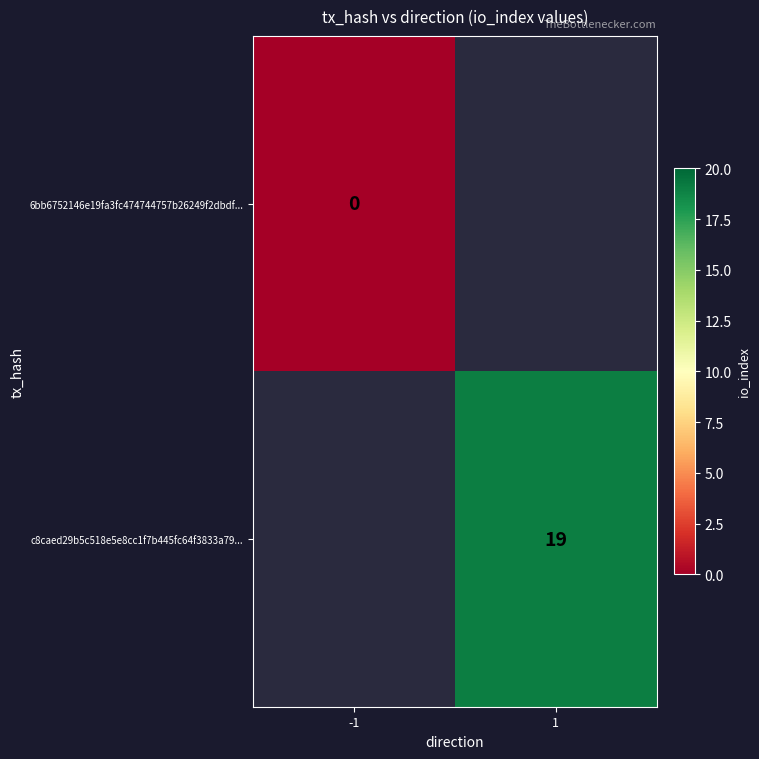

At how many categories does at least one series exceed 10?

1